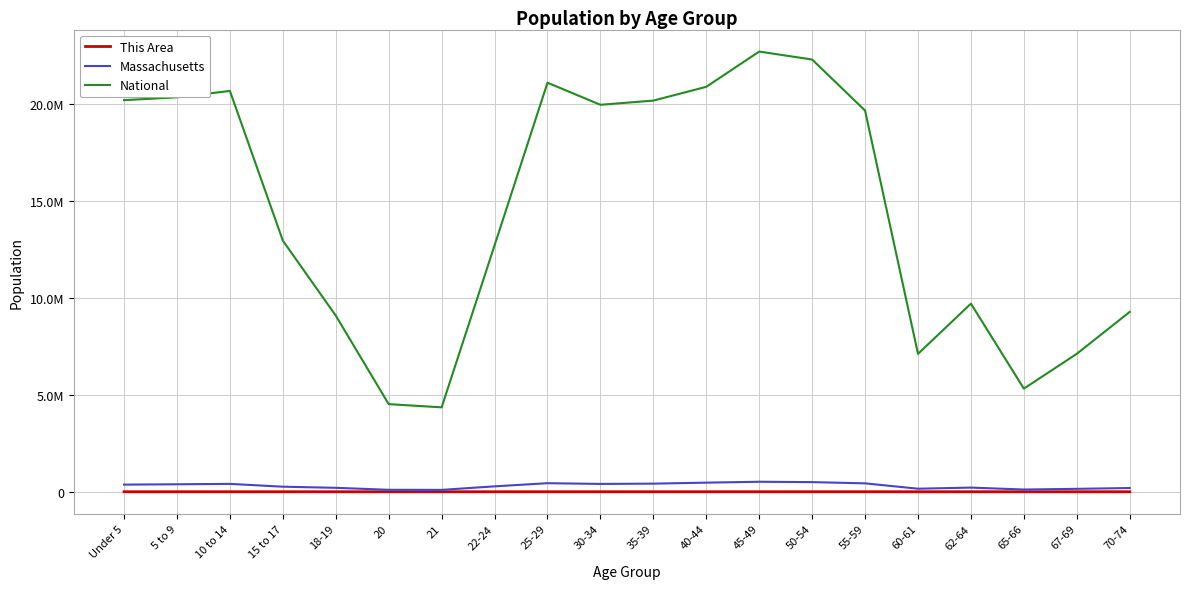

Which series has the largest total across all categories?

National